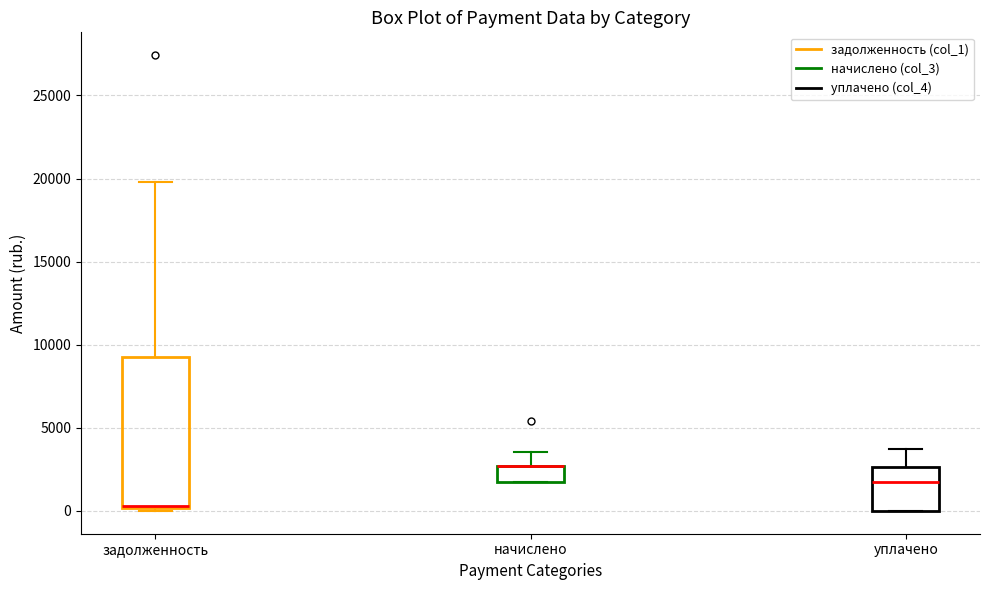

Comparing the boxes themselves (not the whiskers), which one is the tallest?

задолженность